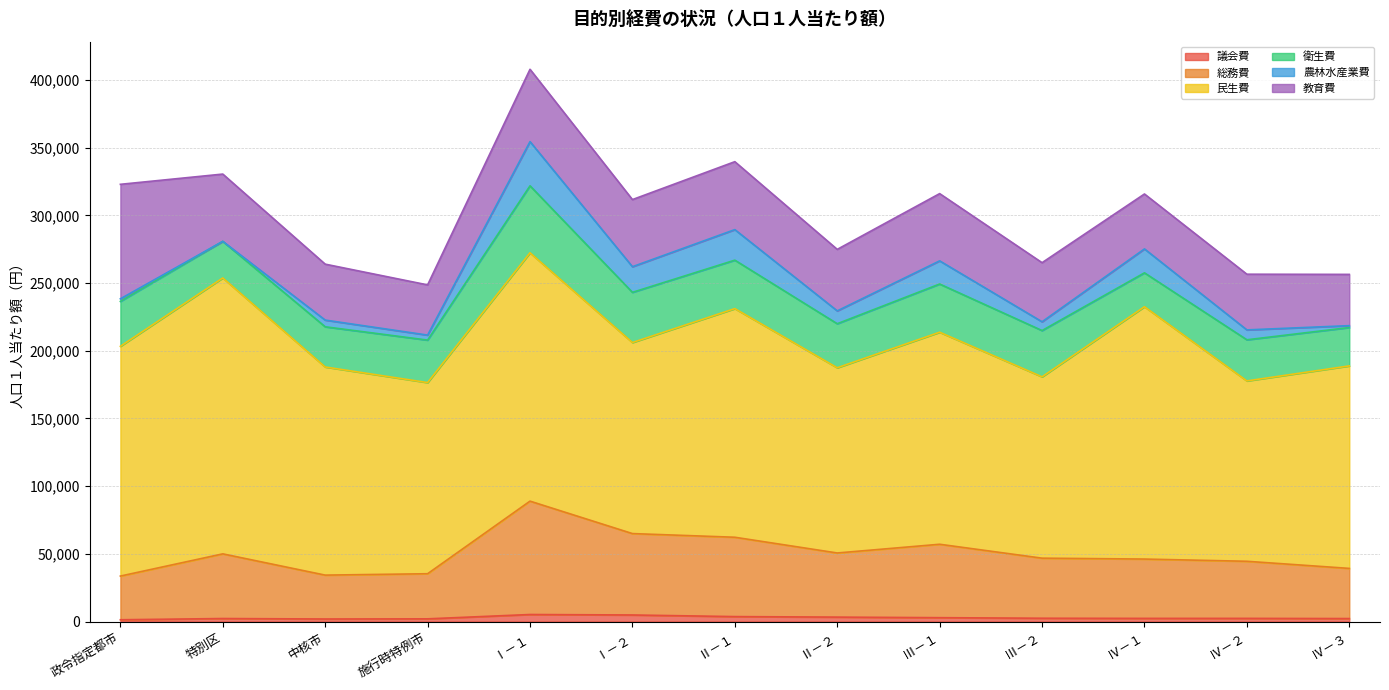

Is the value of 農林水産業費 at 施行時特例市 greater than the value of 議会費 at 中核市?

Yes